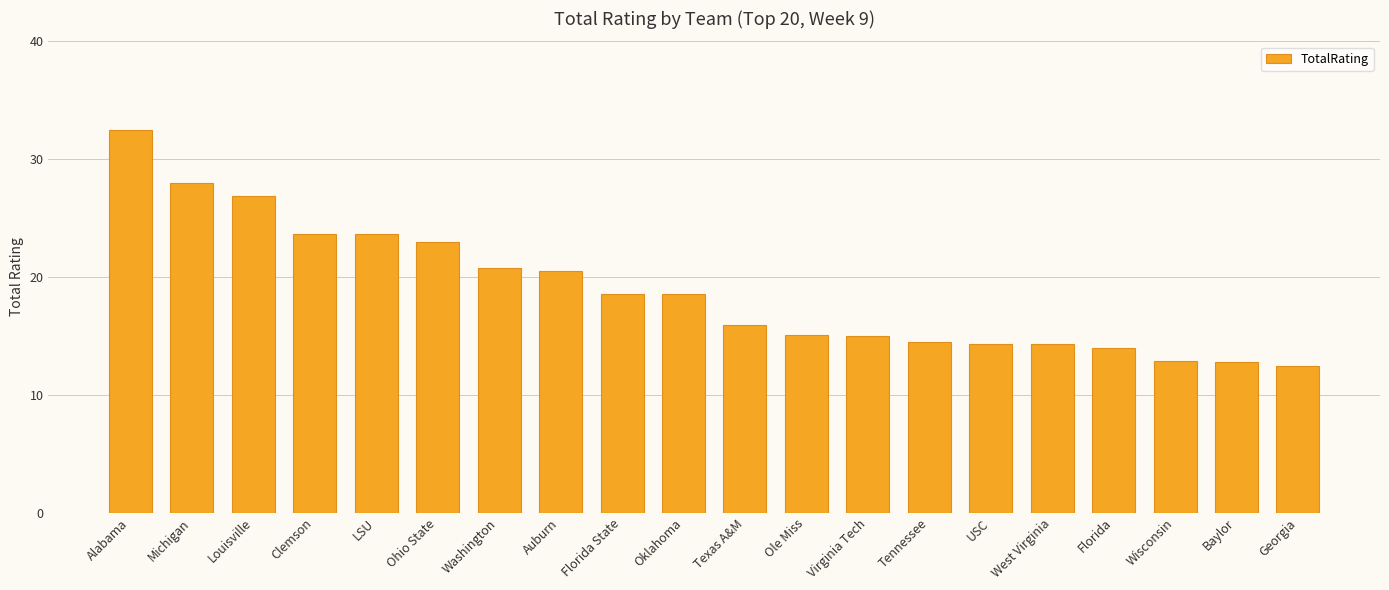

Is it true that the value at Ohio State is 34.1?

False